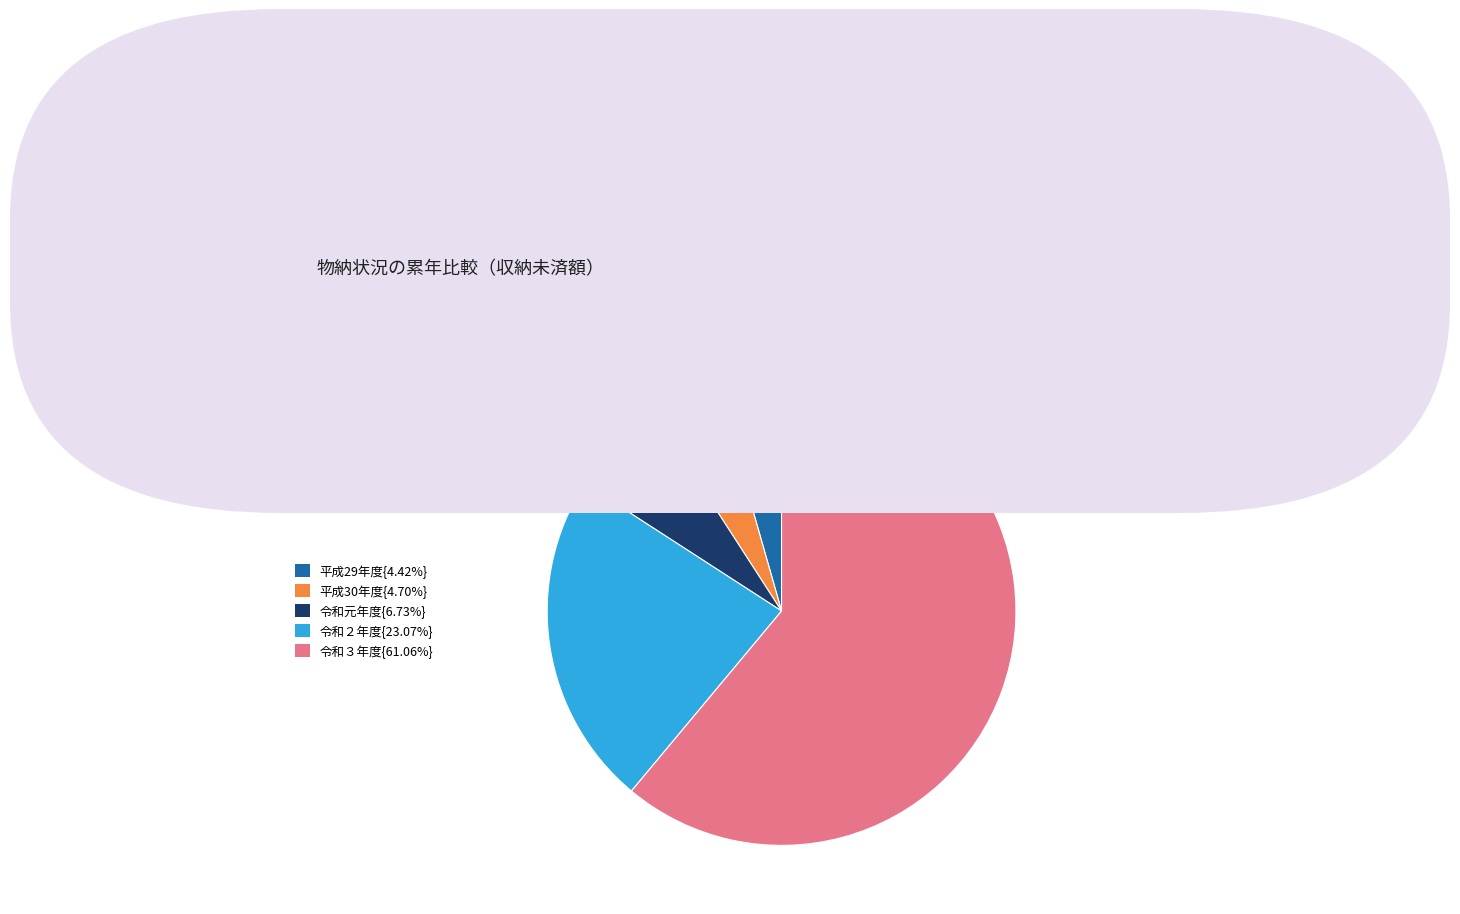

Is there a majority slice in this chart?

Yes